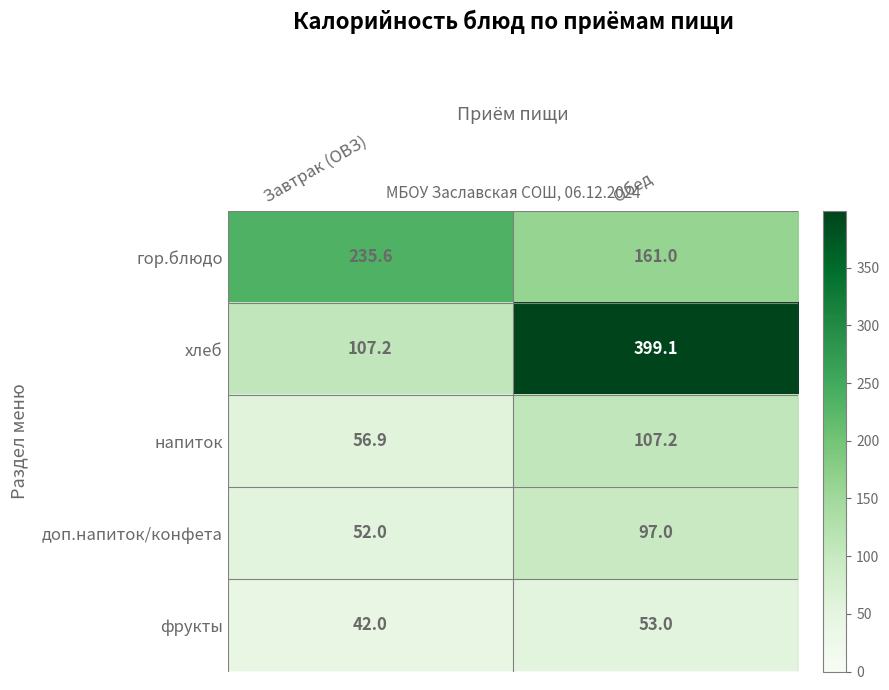

Reading right to left, list all the values displayed in this chart.

гор.блюдо: 161.0	235.6
хлеб: 399.1	107.2
напиток: 107.2	56.9
доп.напиток/конфета: 97.0	52.0
фрукты: 53.0	42.0